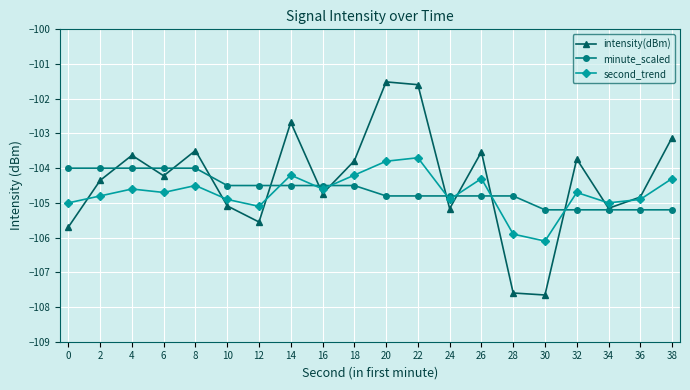

Rank the series by their average value, from lowest to highest.

second_trend, minute_scaled, intensity(dBm)